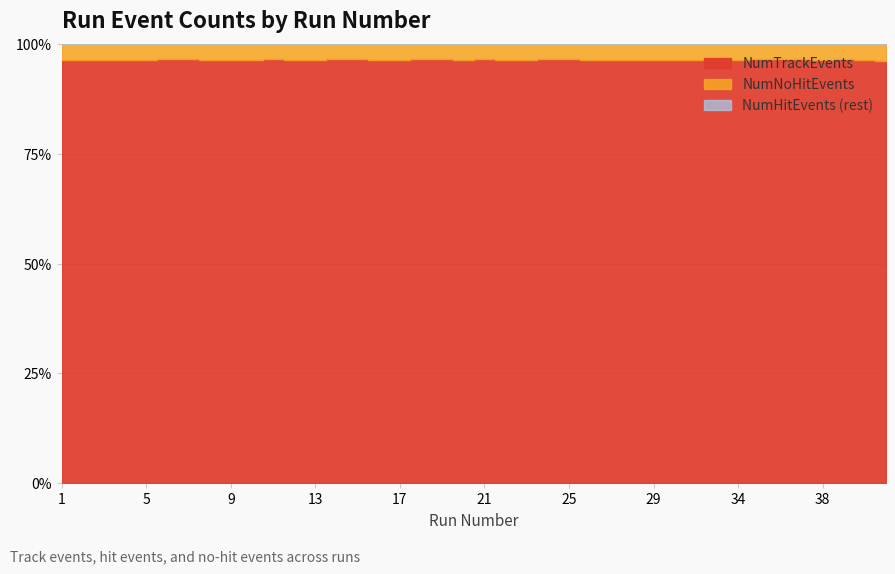

What is the difference between the NumHitEvents values at 12 and 5?

29